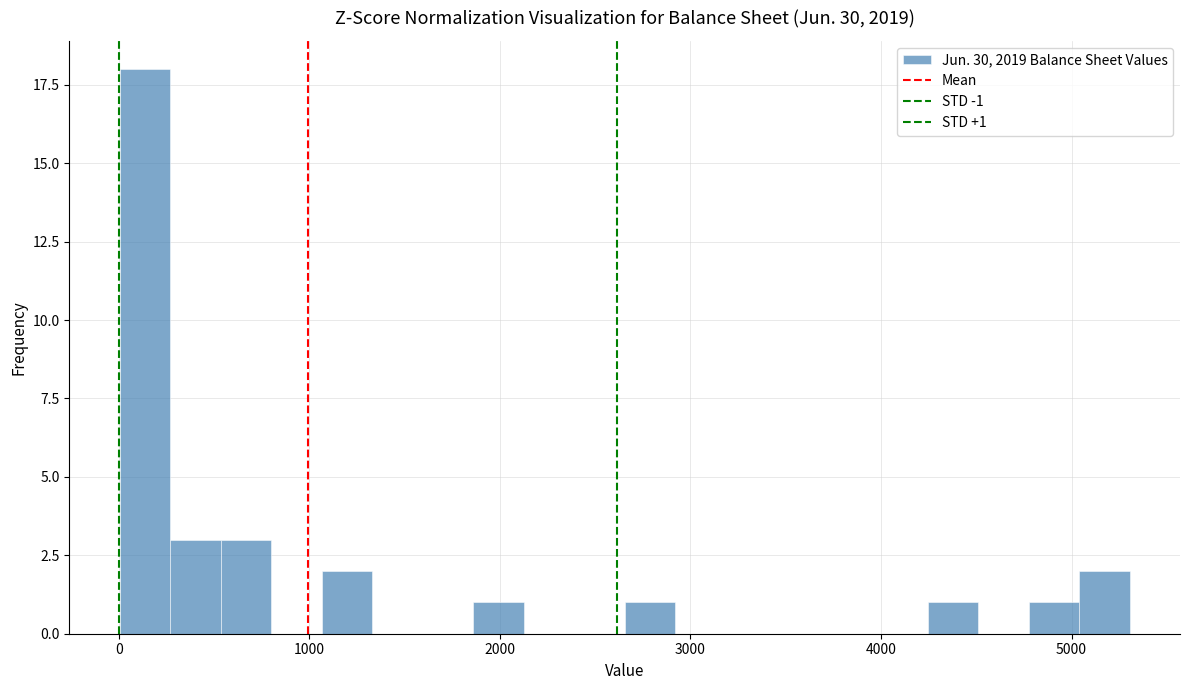

Read against the x-axis, roughly where is the centre of the tallest bar?

100